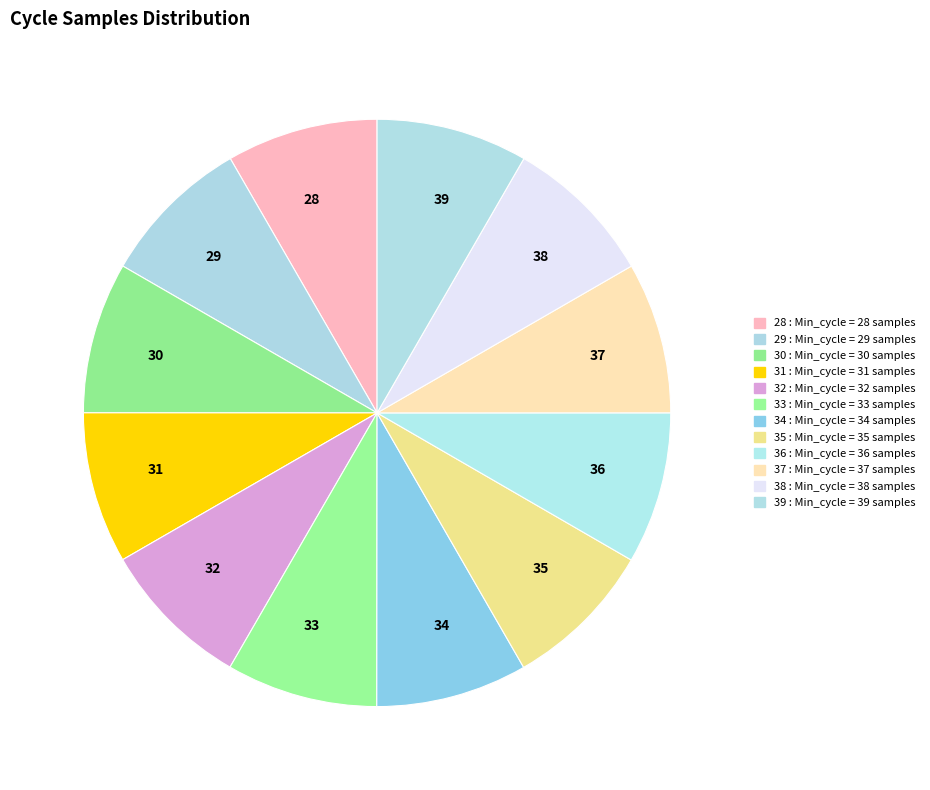

Is it true that 29 is 18% of the pie?

False